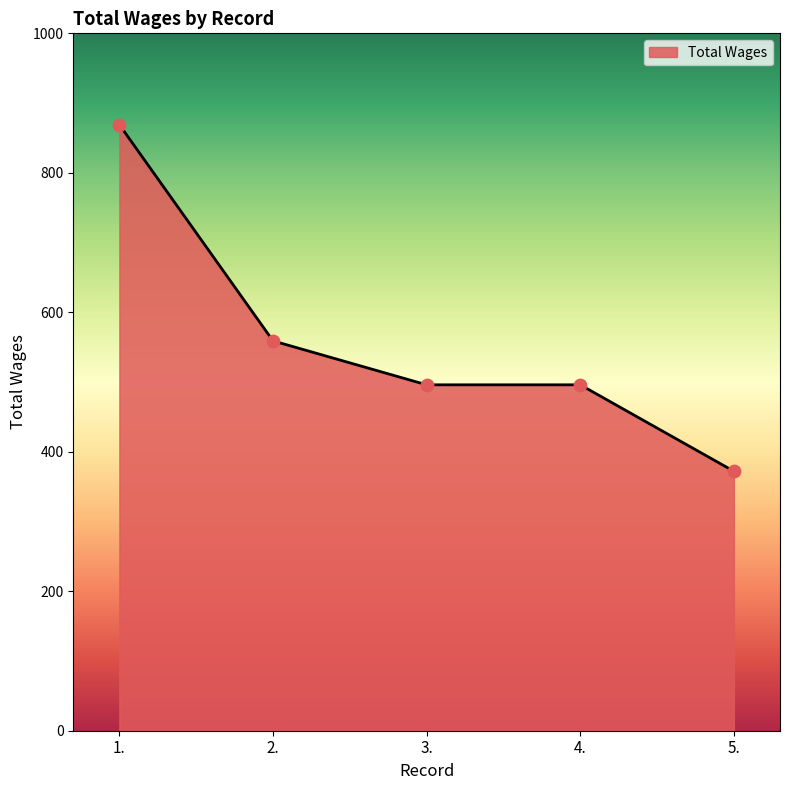

Which has a higher value, 1. or 2.?

1.